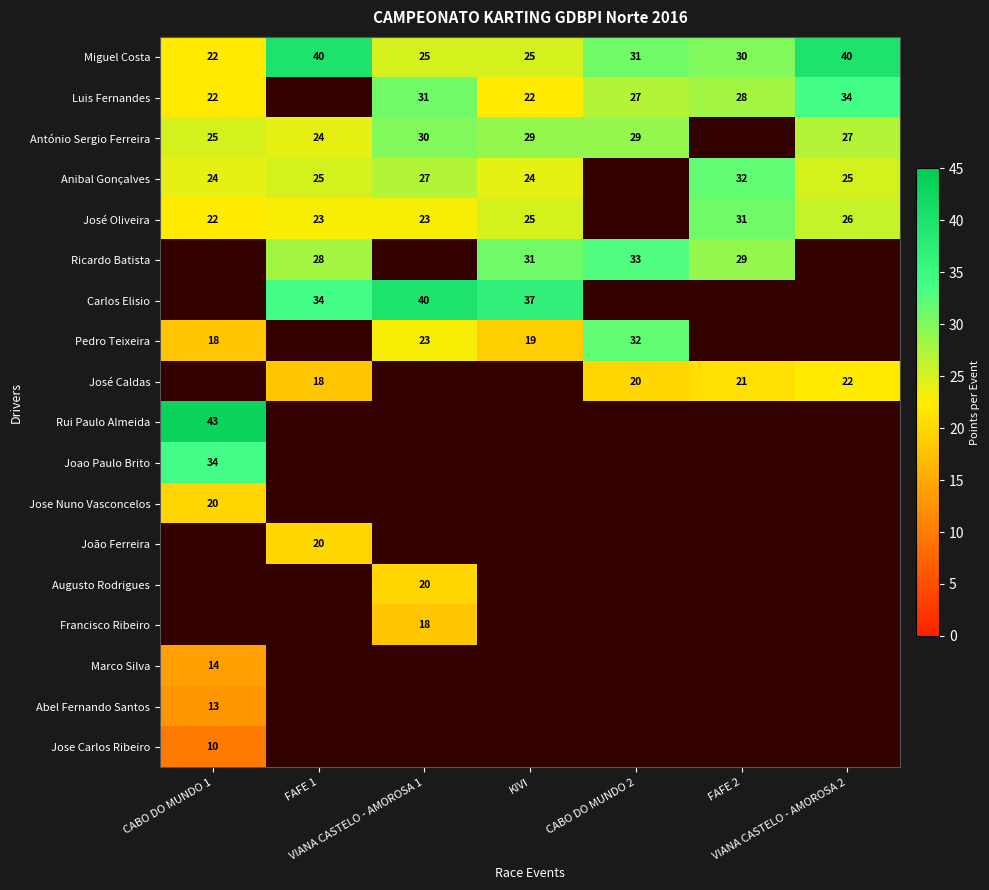

What is the difference between the Miguel Costa values at VIANA CASTELO - AMOROSA 2 and VIANA CASTELO - AMOROSA 1?

15